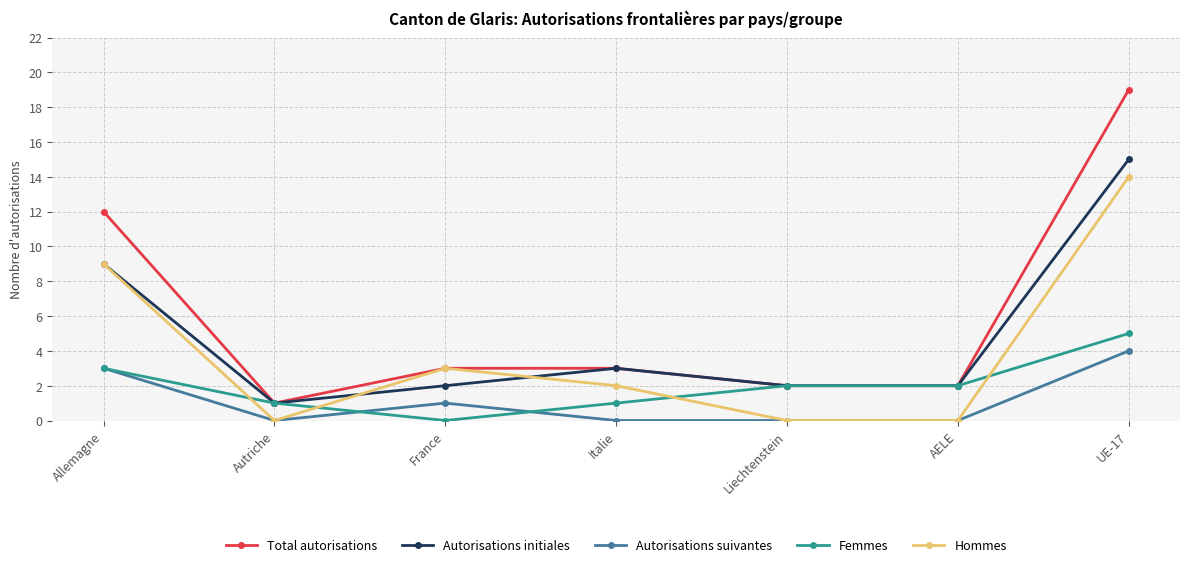

The value of Femmes at Italie is 1. True or false?

True